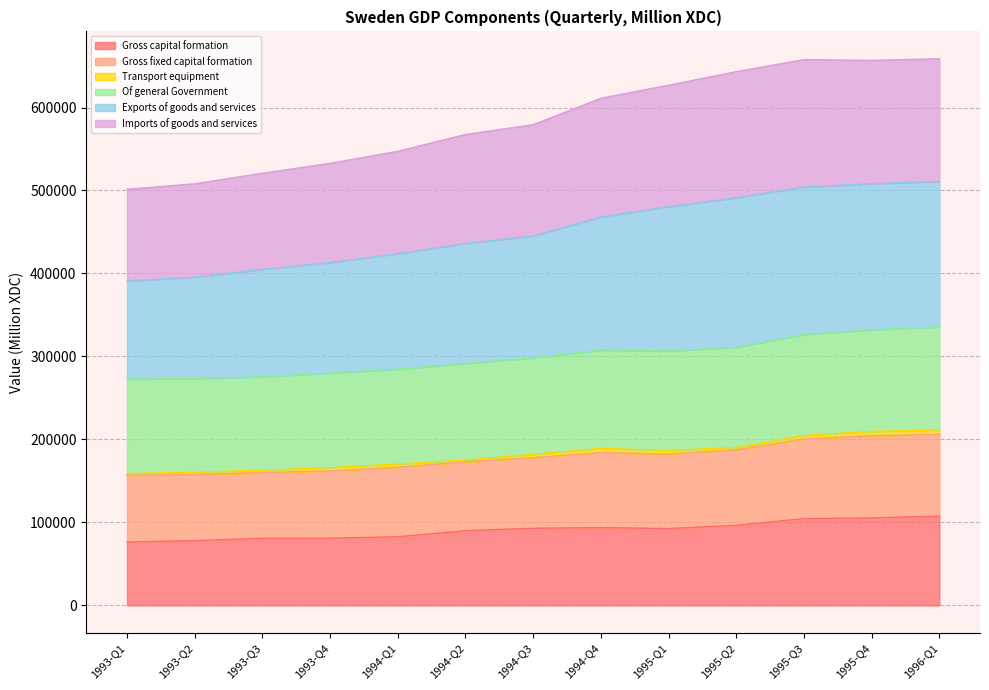

What is the highest value of the Gross capital formation series?

107591